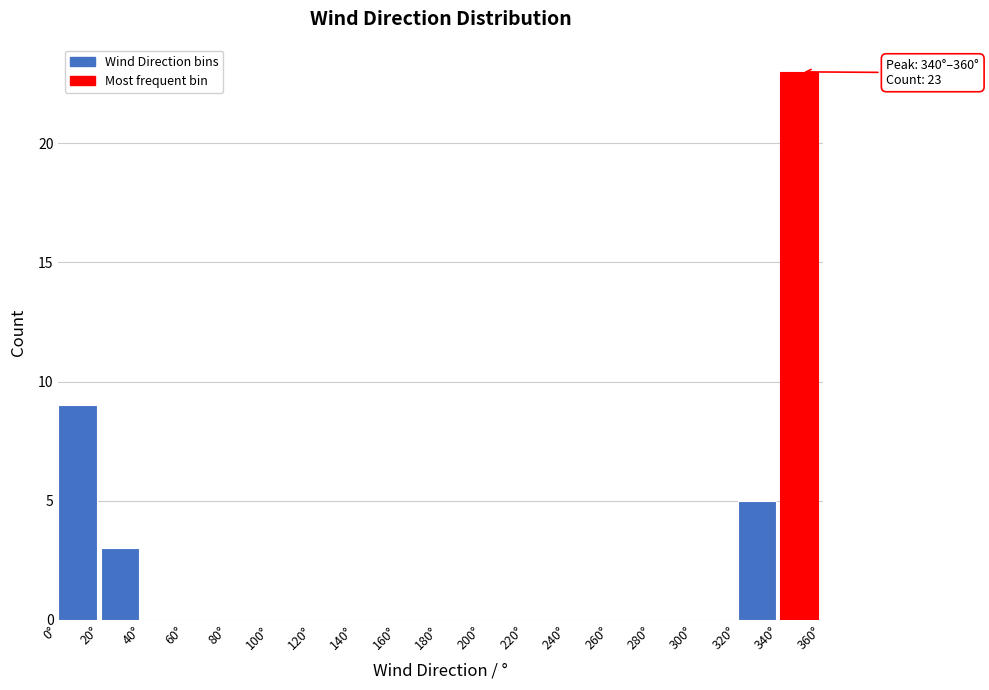

Which range on the x-axis has the tallest bar?

340 to 360